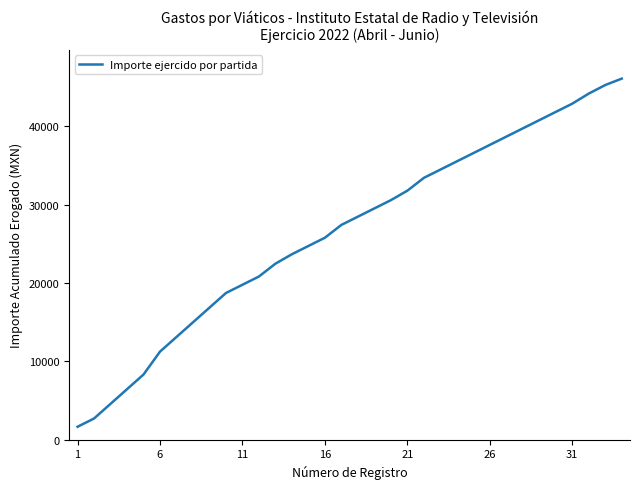

What is the difference between the maximum and minimum values?

44460